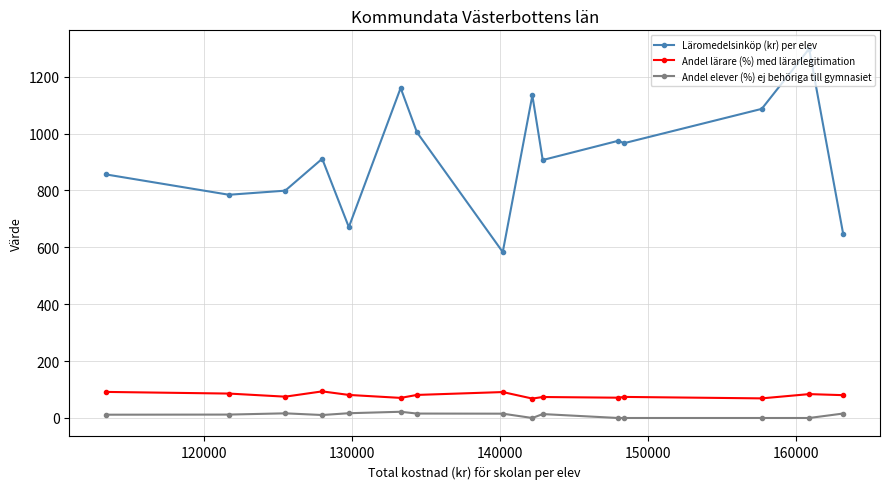

True or false: Andel elever (%) ej behöriga till gymnasiet has more than 1 interior local peaks.

True